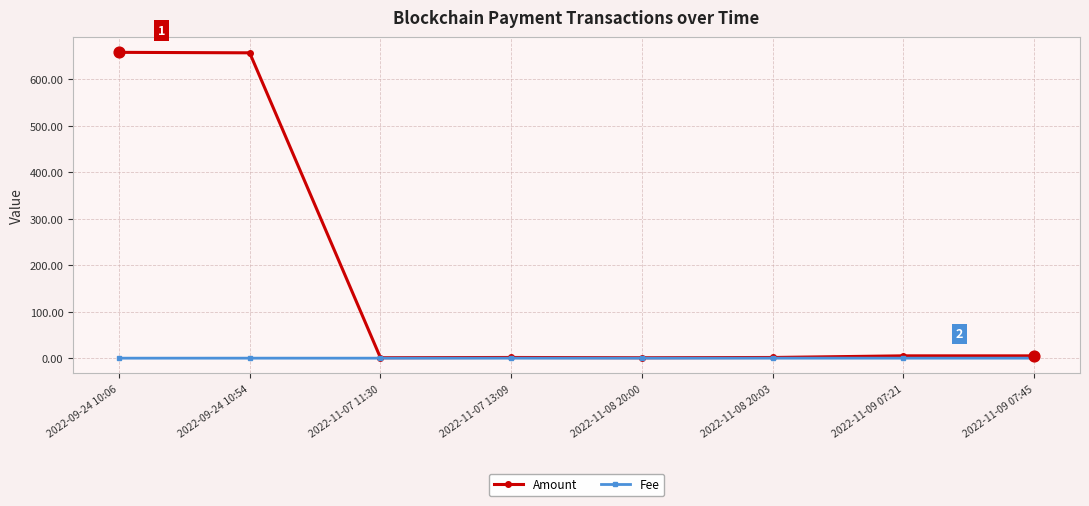

Which series has the largest total across all categories?

Amount